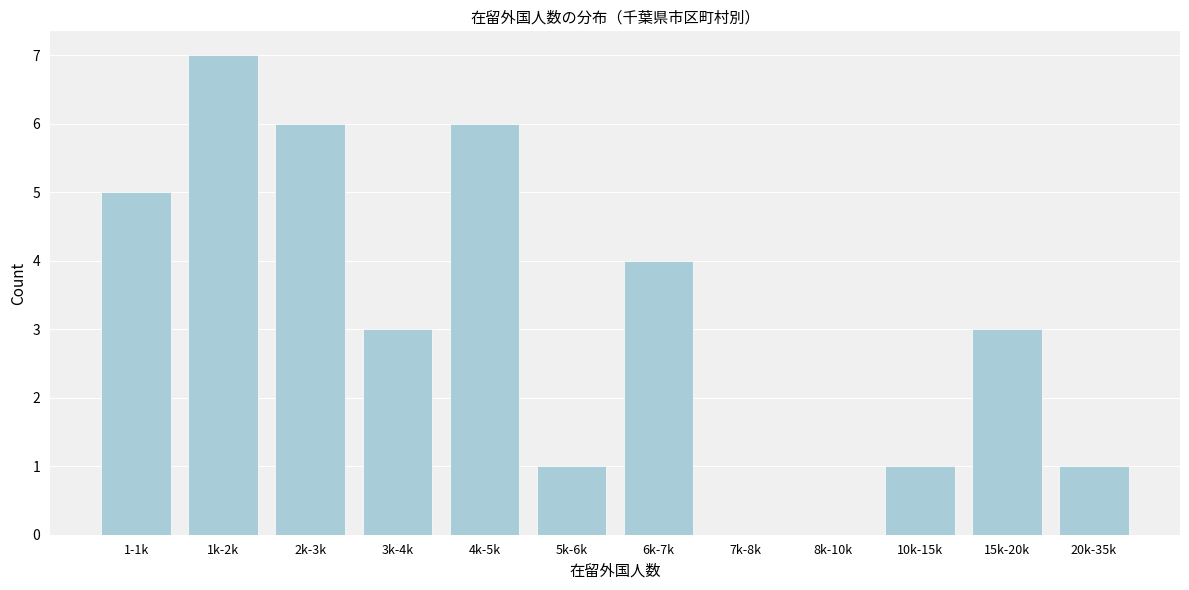

Reading right to left, extract all data points from this chart.

20k-35k=1	15k-20k=3	10k-15k=1	8k-10k=0	7k-8k=0	6k-7k=4	5k-6k=1	4k-5k=6	3k-4k=3	2k-3k=6	1k-2k=7	1-1k=5